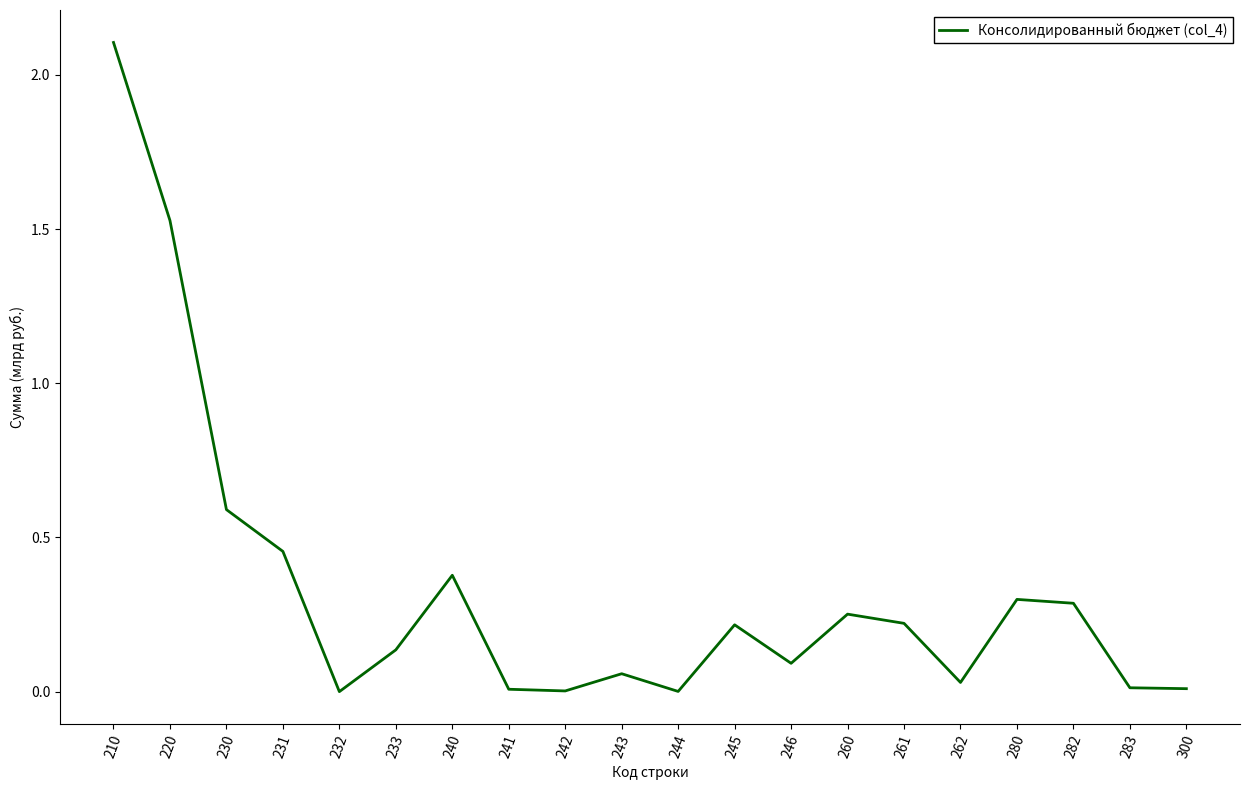

At which category does the chart reach its peak across all series?

210